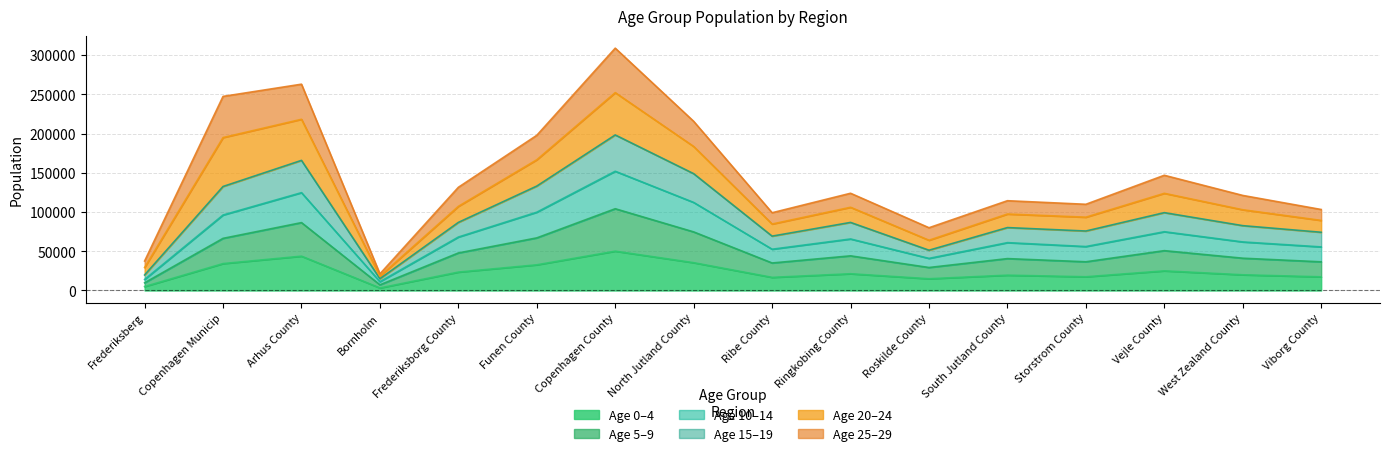

True or false: age_5_9 has a value of 39119 at Storstrom County.

False